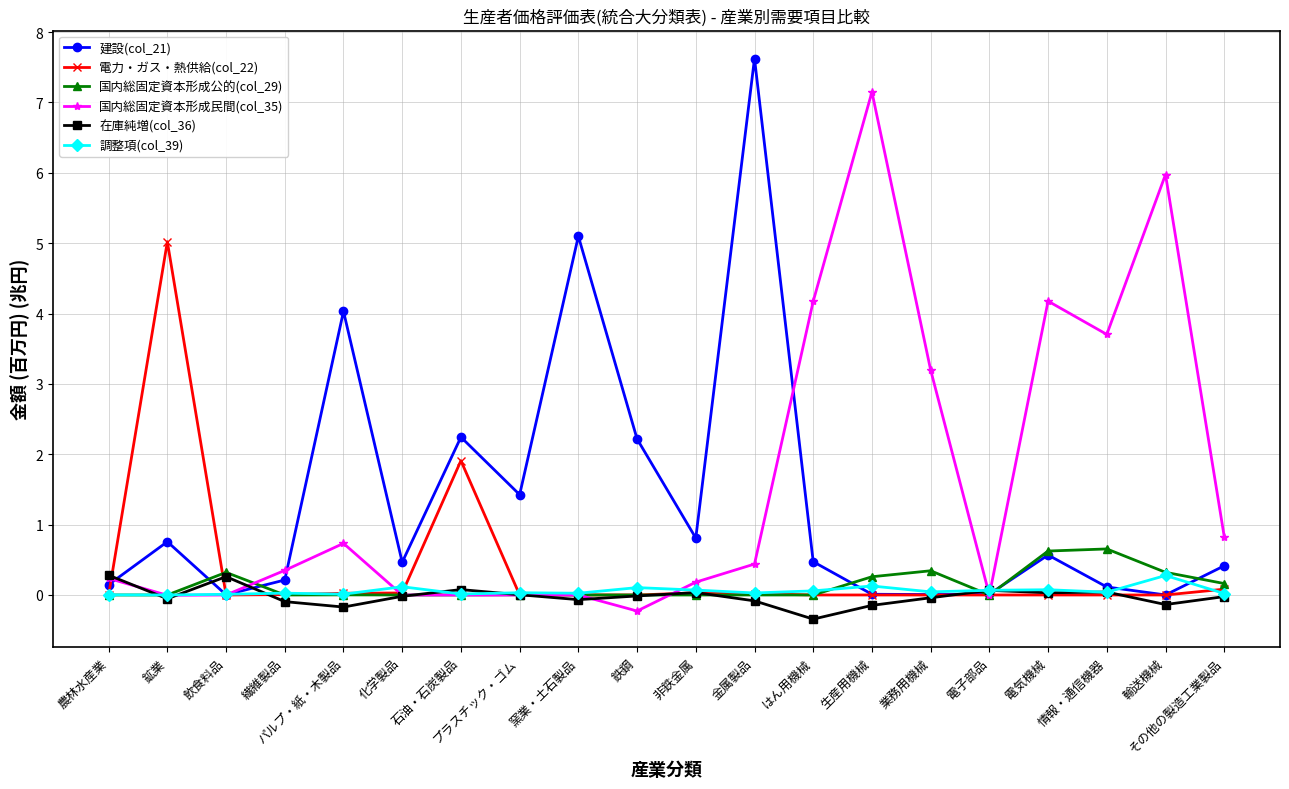

What is the difference between the highest and lowest values at 鉱業?

5.1